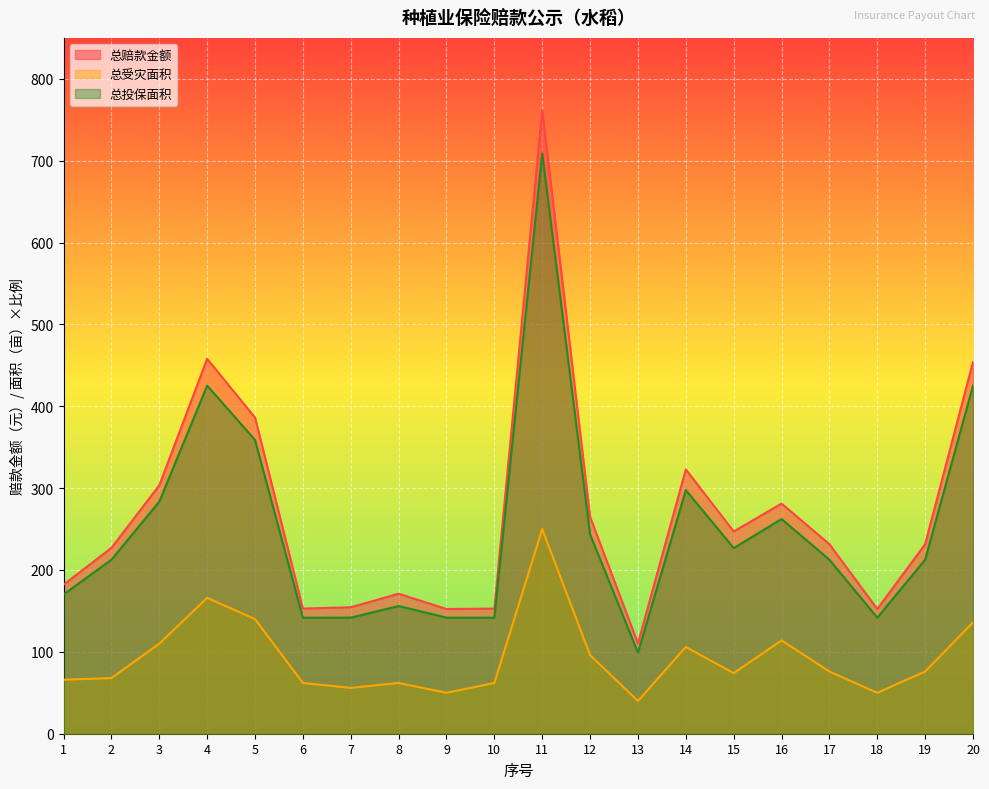

Which category has the highest value in the 总受灾面积 series?

11